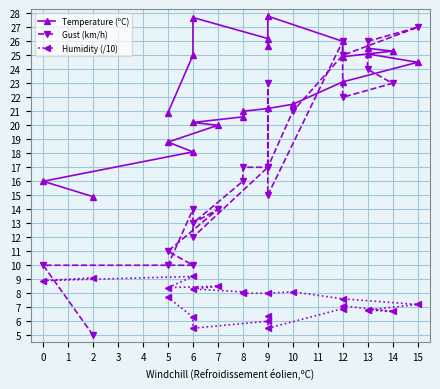

What is the minimum value shown in the chart?

5.0